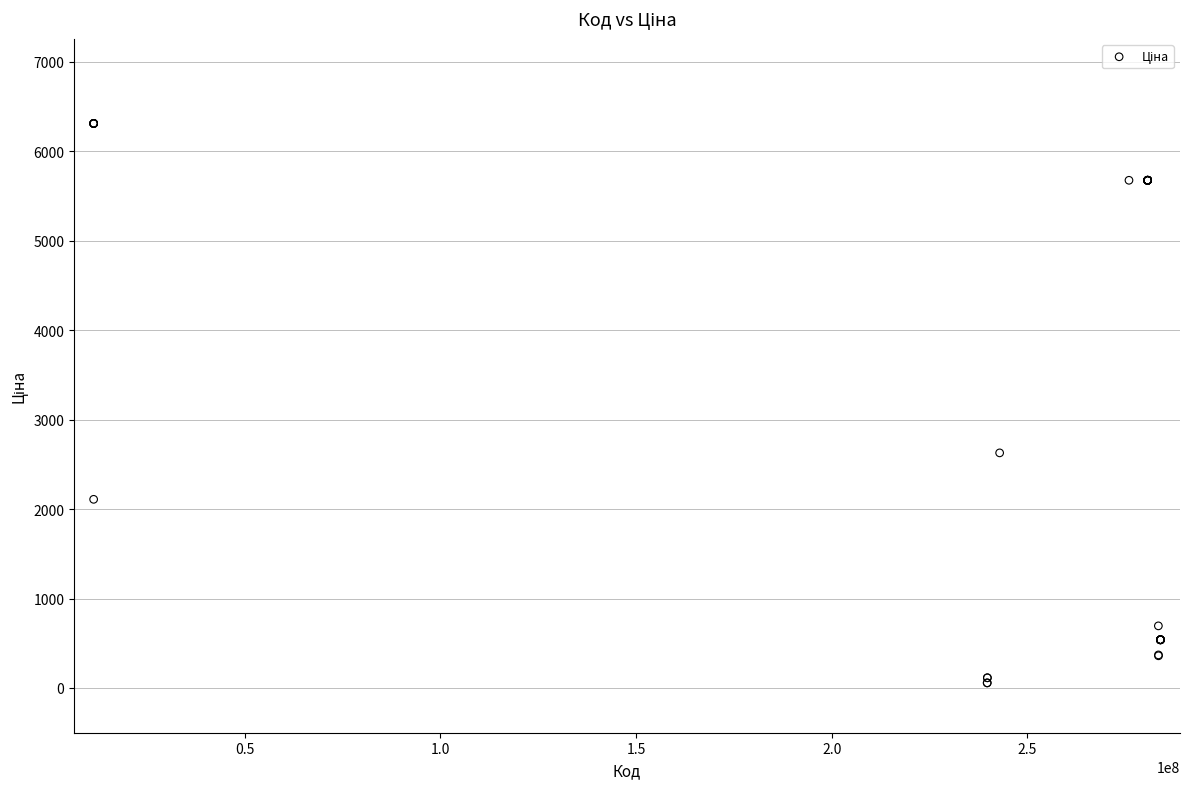

What Y value in the scatter plot is closest to 3182?

2627.5